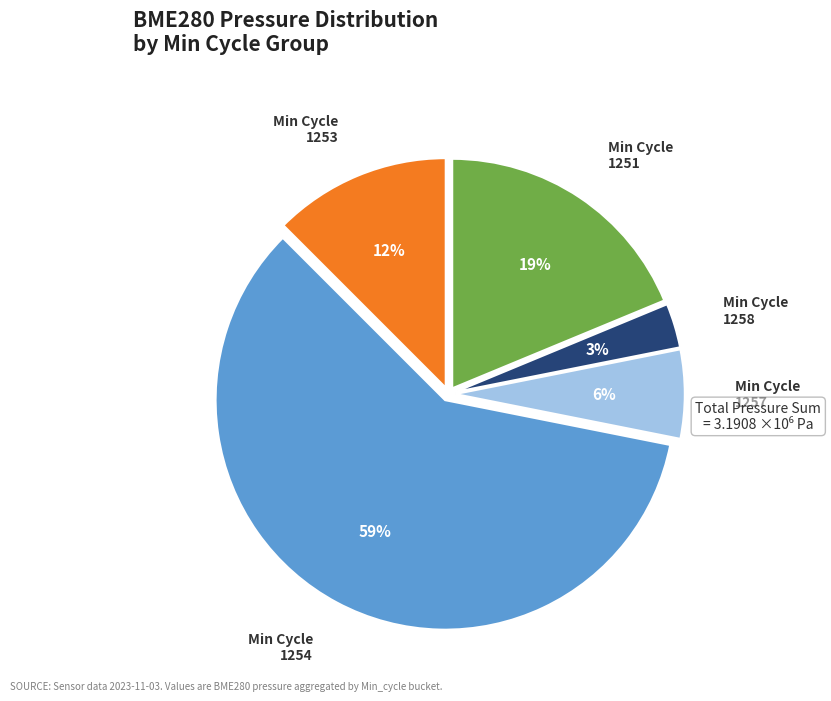

To the nearest percent, what is the average slice percentage?

20%